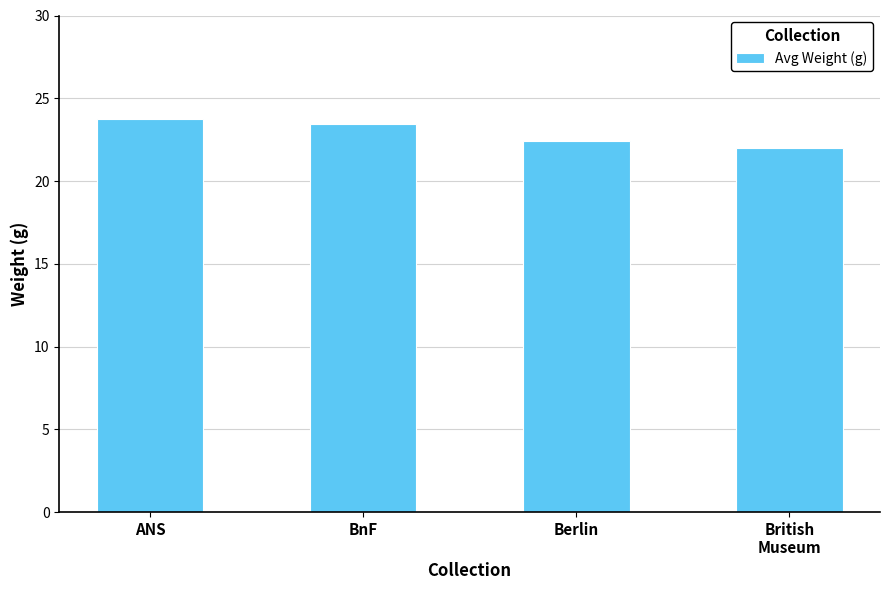

Which label corresponds to the smallest value in the chart?

British
Museum